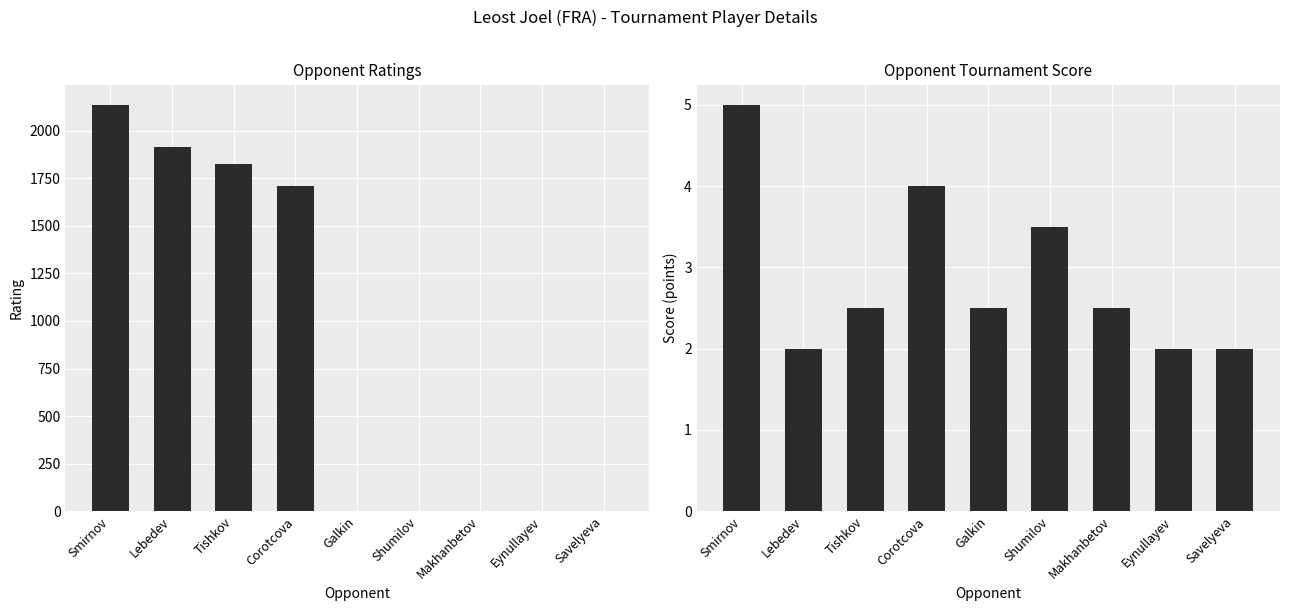

At which label does Rating reach its peak?

Smirnov